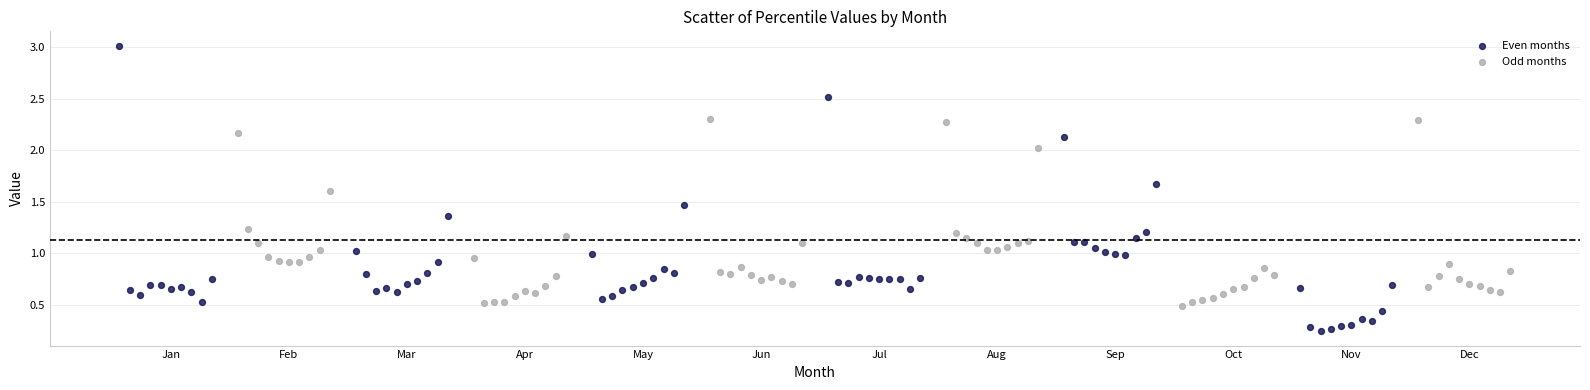

Which series contains the highest Y value?

Even months